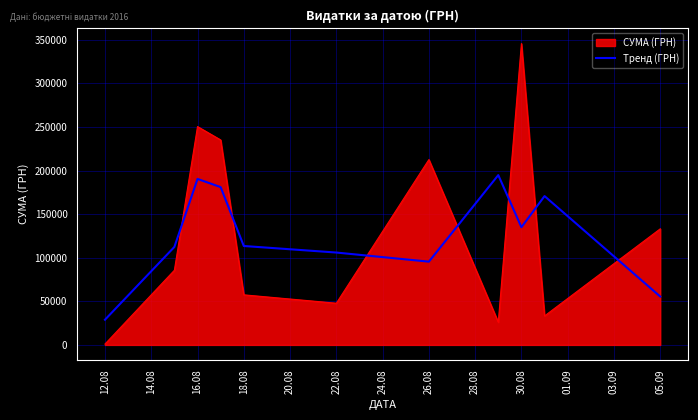

What is the maximum value shown in the chart?

345687.3